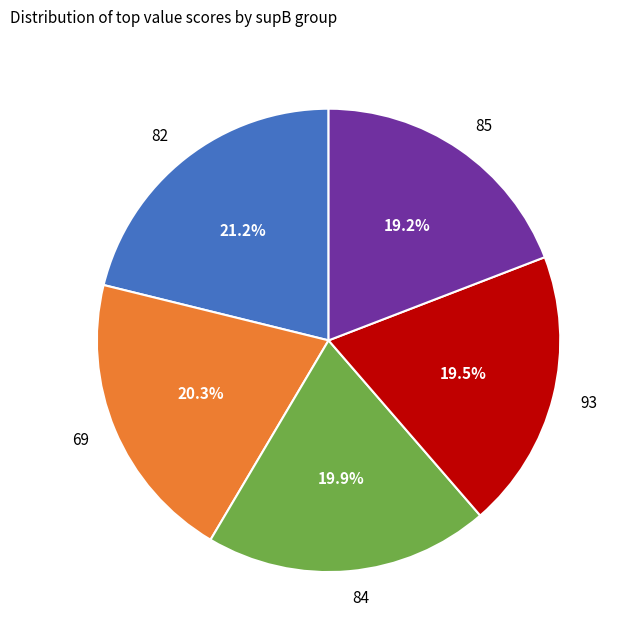

To the nearest percent, what portion does 82 represent?

21%